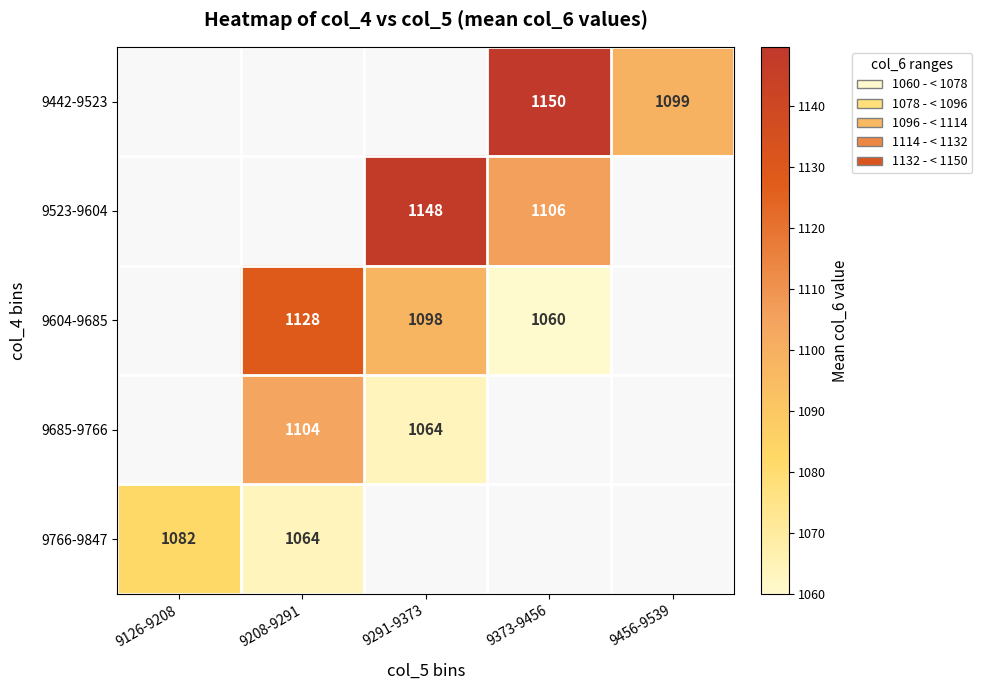

What is the difference between the highest and lowest values at 9373-9456?

89.7